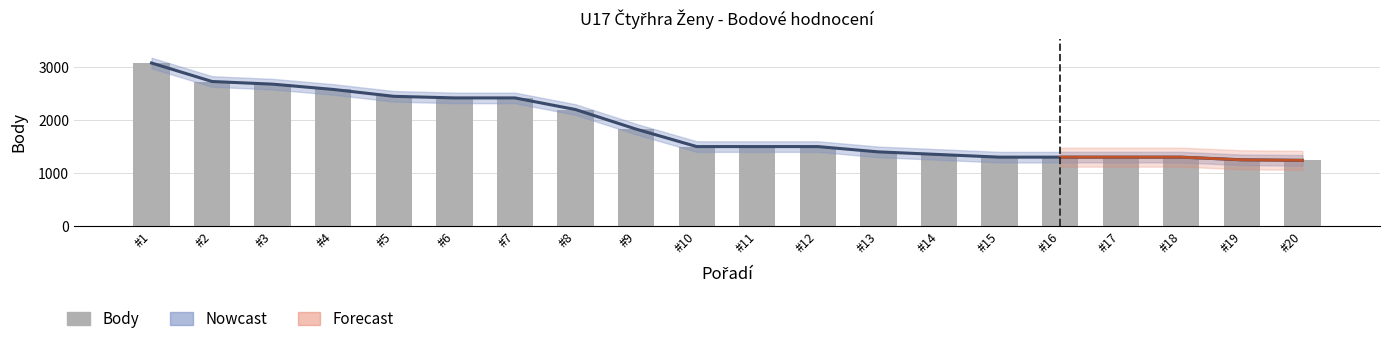

What is the total value across all series at #2?

5460